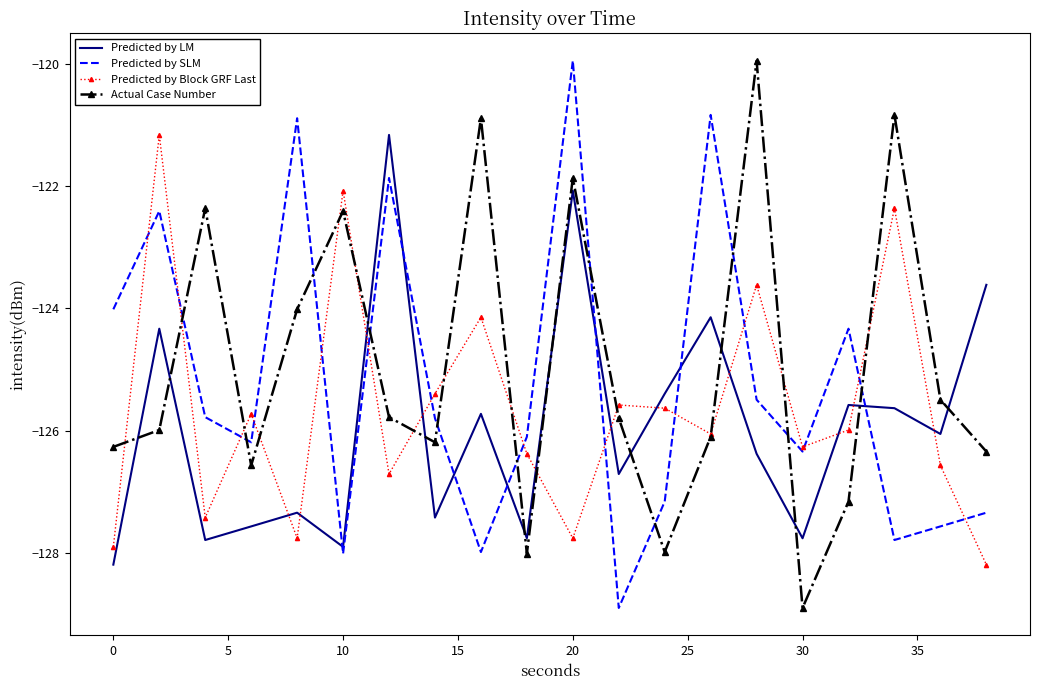

Rank the series by their average value, from highest to lowest.

Actual Case Number, Predicted by SLM, Predicted by Block GRF Last, Predicted by LM